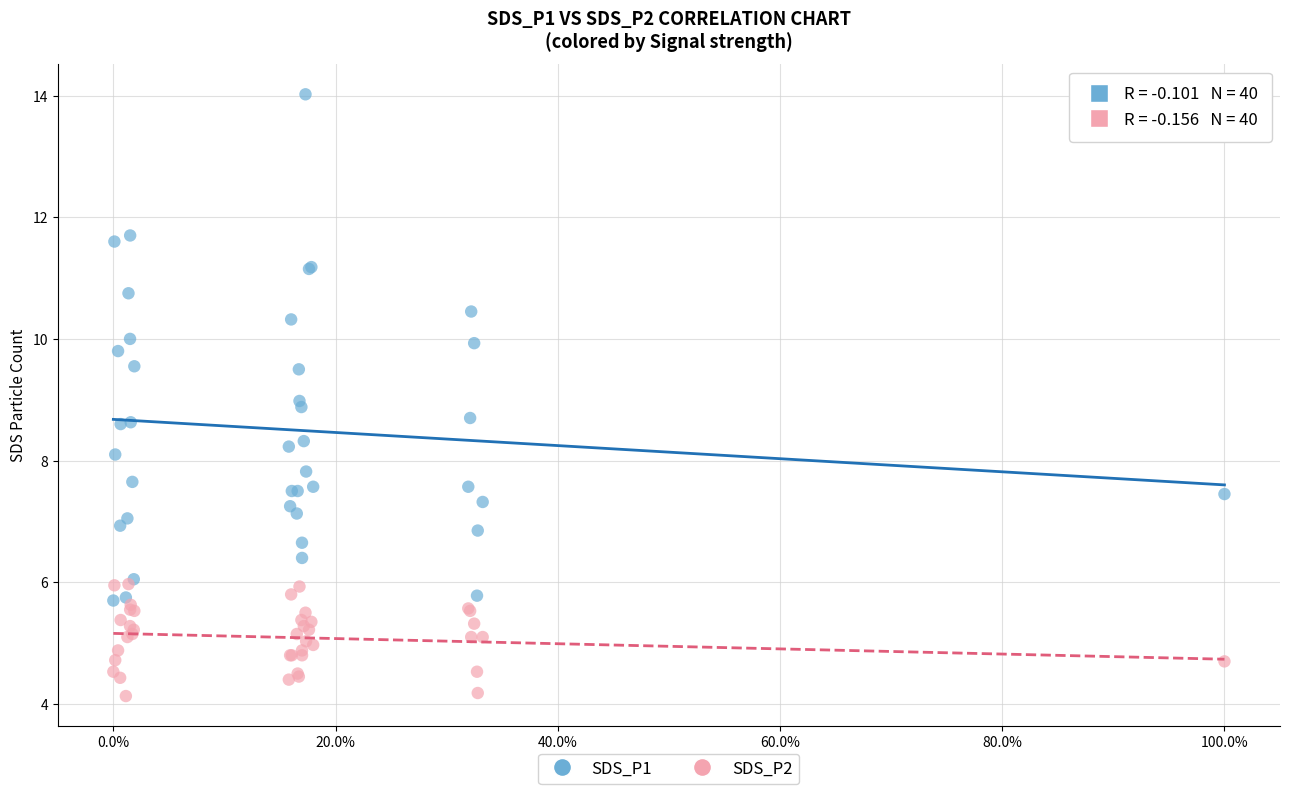

Which series has the widest spread of Y values?

SDS_P1